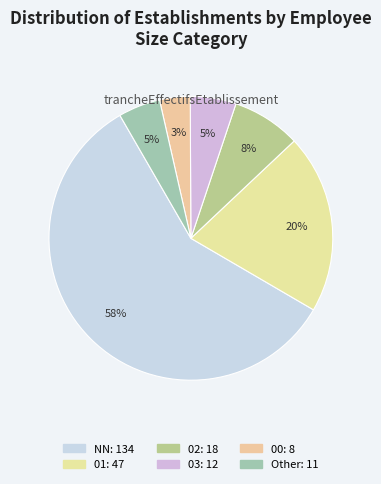

Do 01 and 03 together represent more than half of the pie?

No